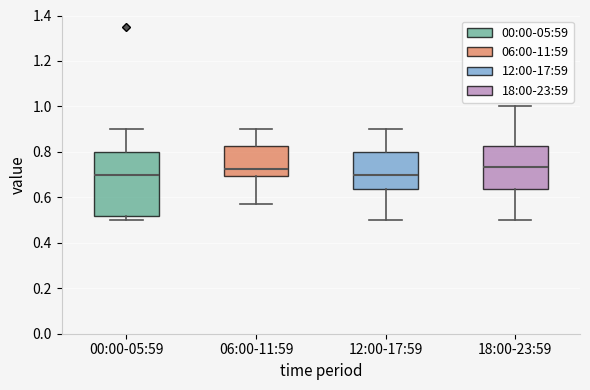

Reading left to right, read every box against the y-axis: the position of its median line, the range the box covers, and the ends of its whiskers. The values are not printed on the chart, so give them approximately, as read against the axis.

00:00-05:59: median 0.70, box 0.52 to 0.80, whiskers 0.50 to 0.90
06:00-11:59: median 0.72, box 0.70 to 0.82, whiskers 0.58 to 0.90
12:00-17:59: median 0.70, box 0.64 to 0.80, whiskers 0.50 to 0.90
18:00-23:59: median 0.74, box 0.64 to 0.82, whiskers 0.50 to 1.00